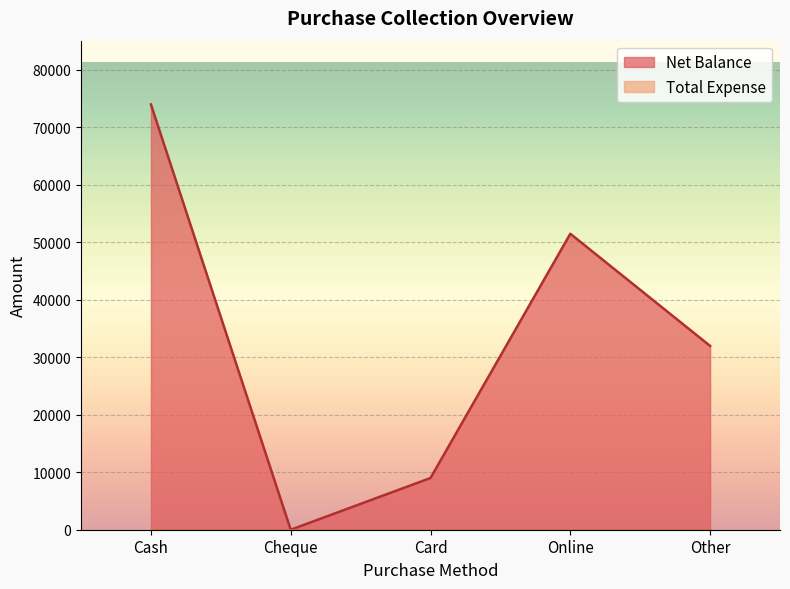

How many data points does each series have?

5